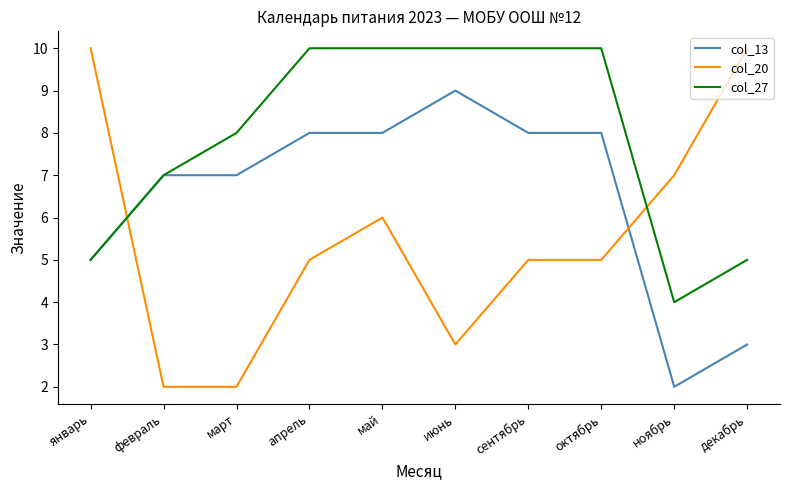

At which category is the sum across all series the highest?

май